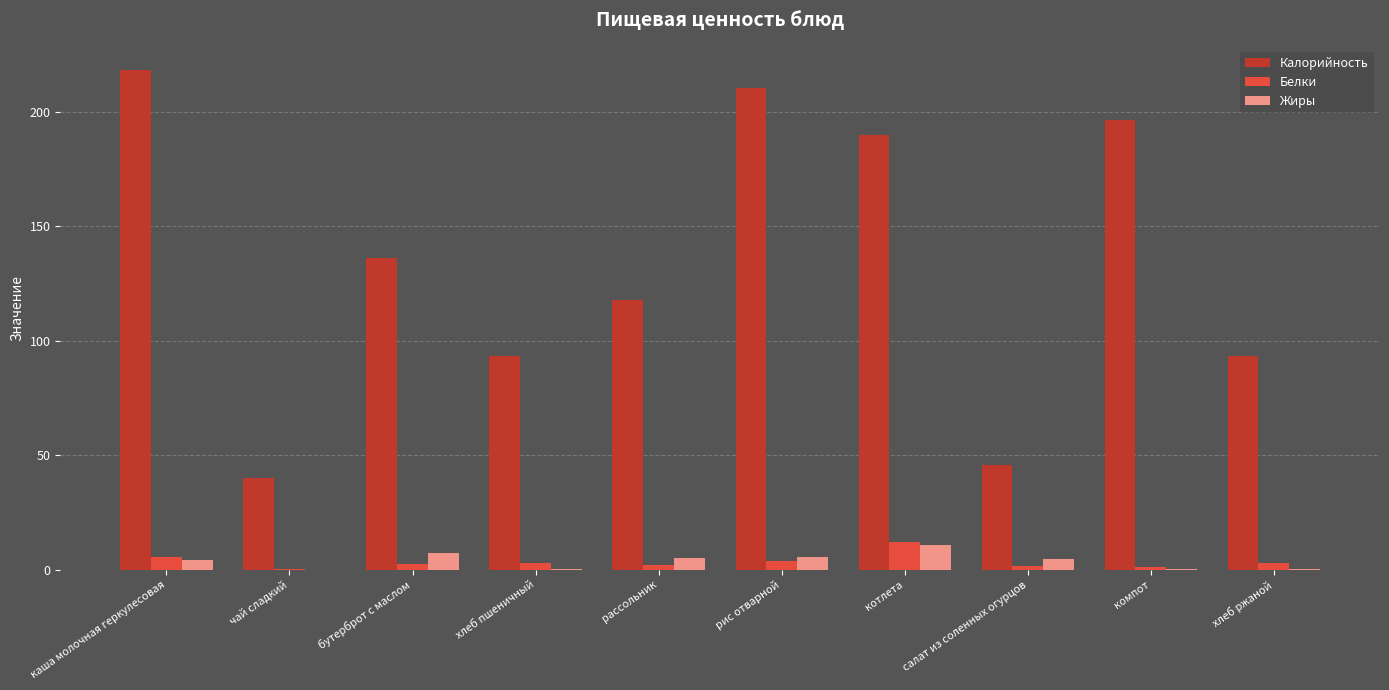

Is the value of Калорийность at салат из соленных огурцов greater than the value of Белки at каша молочная геркулесовая?

Yes